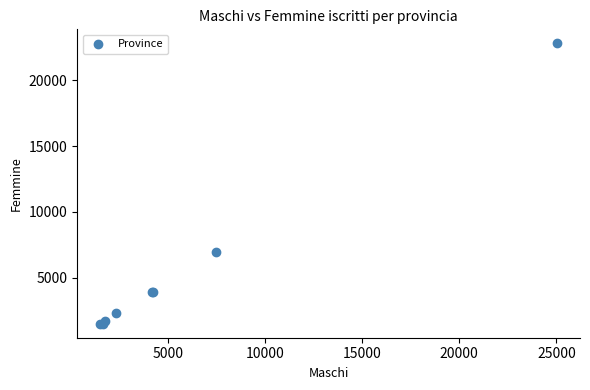

What Y value in the scatter plot is closest to 12156?

6959